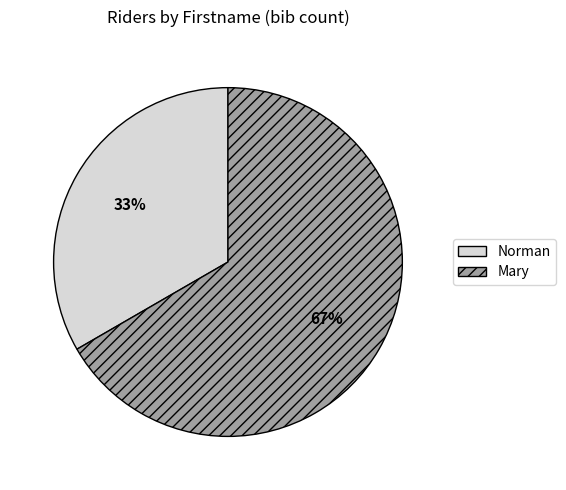

Count the number of slices in the pie.

2